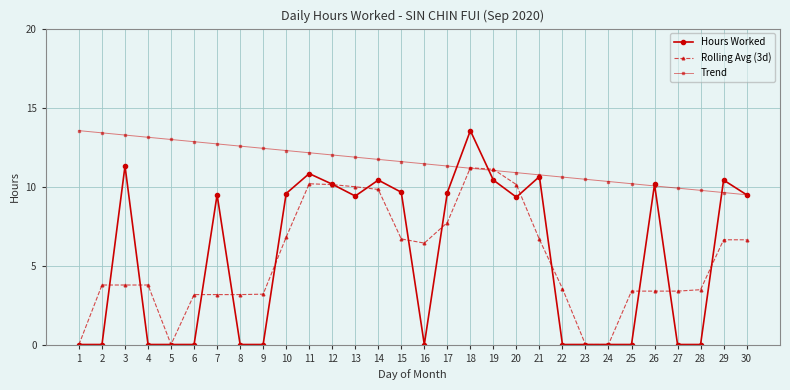

Which series has the widest spread of values?

Hours Worked